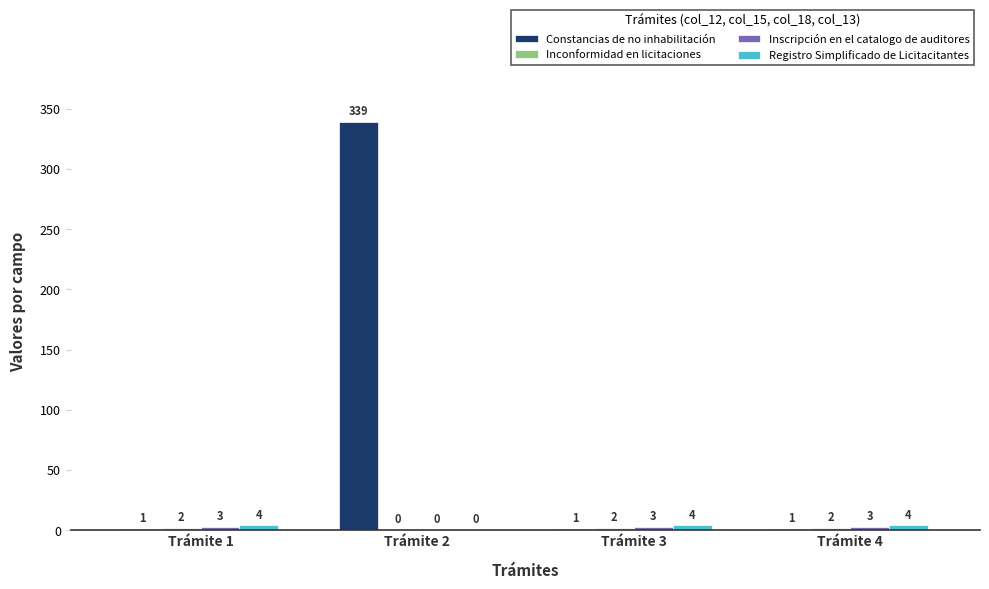

Which series has the largest range (max minus min)?

Constancias de no inhabilitación